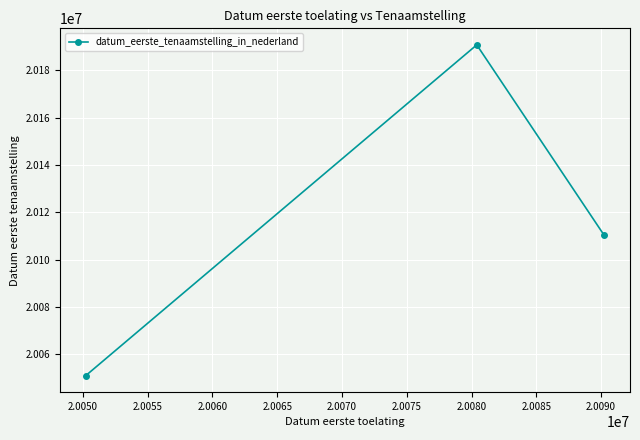

What is the difference between the maximum and minimum values?

139921